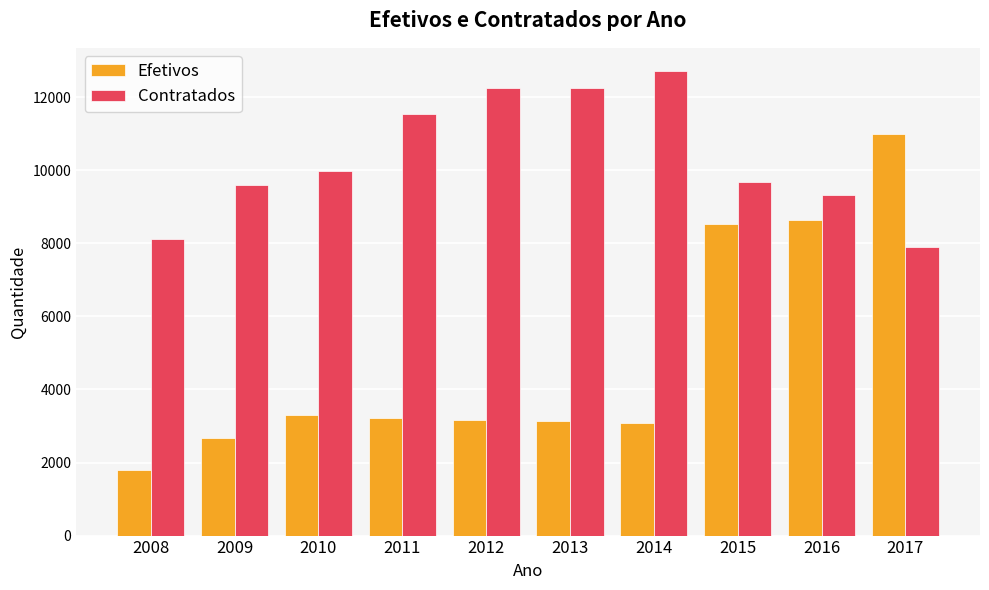

How many groups of bars are there?

10